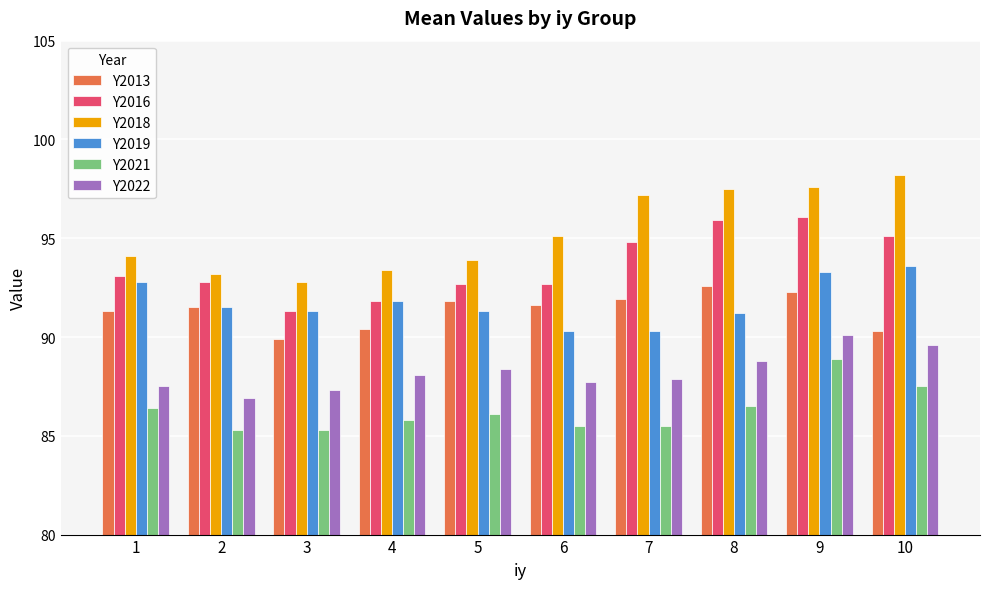

How many groups of bars are there?

10